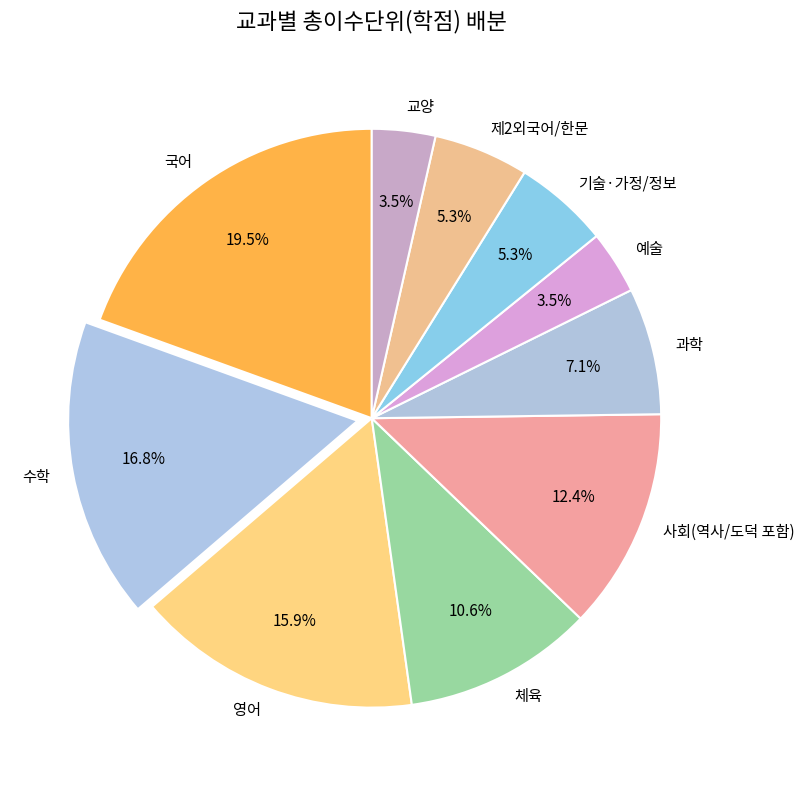

What is the largest slice in the pie chart?

국어